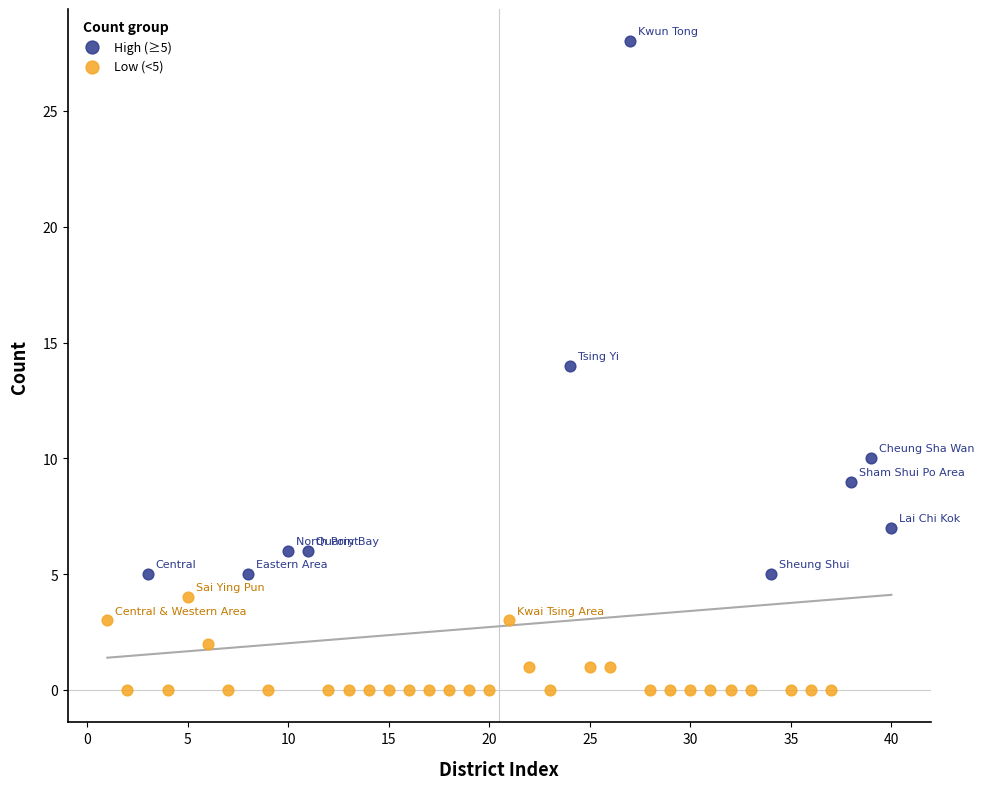

Which series has the widest spread of Y values?

High (≥5)